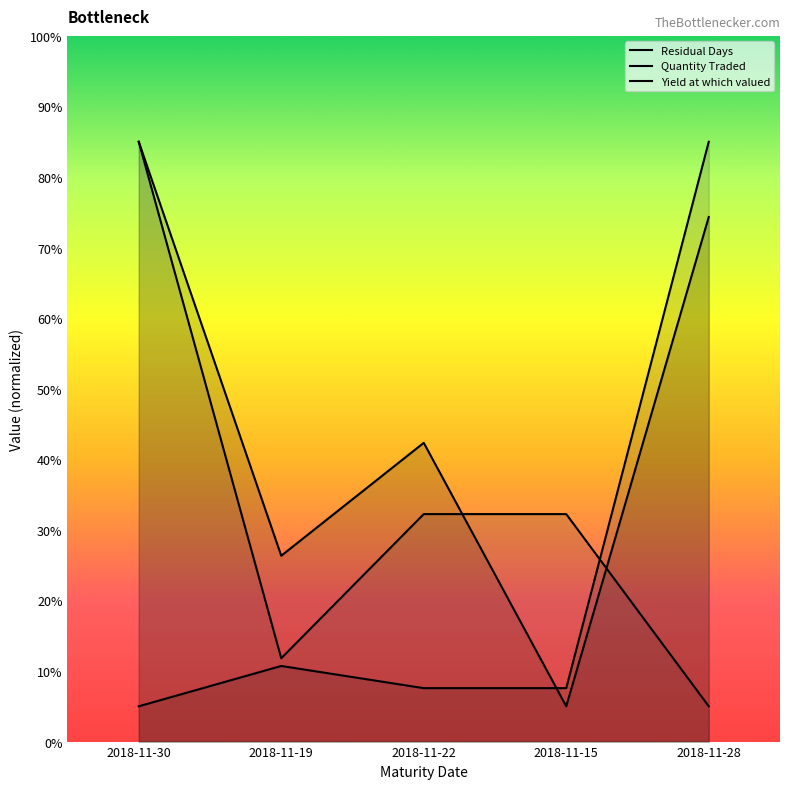

In Quantity Traded, how many points are higher than both neighbors (excluding endpoints)?

1